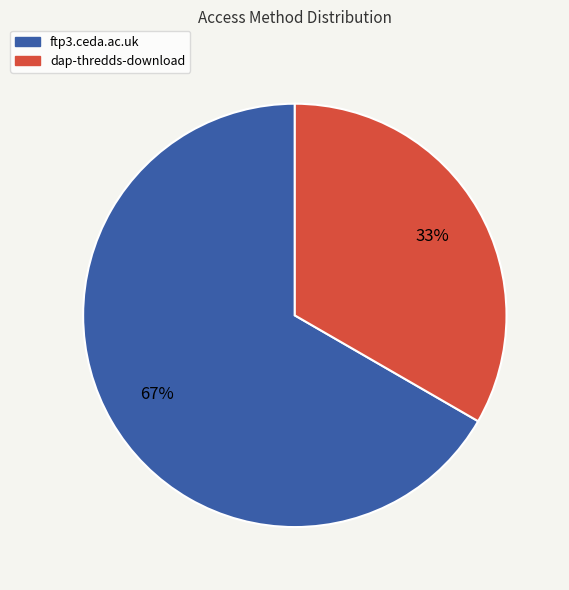

How many segments does this pie chart have?

2